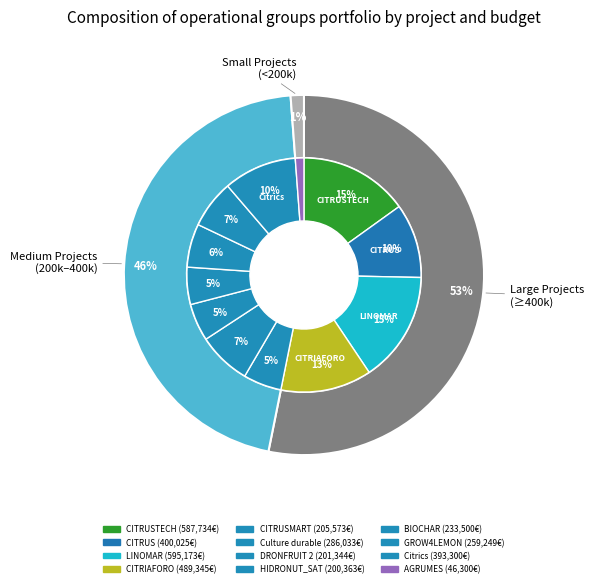

To the nearest percent, what percentage of the pie is BIOCHAR D'AGRUMES?

6%